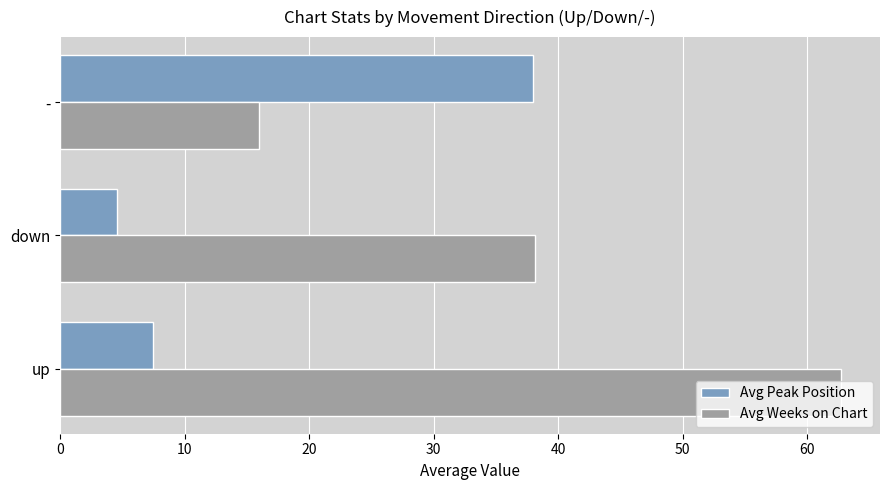

What is the average value of the Avg Peak Position series?

16.7